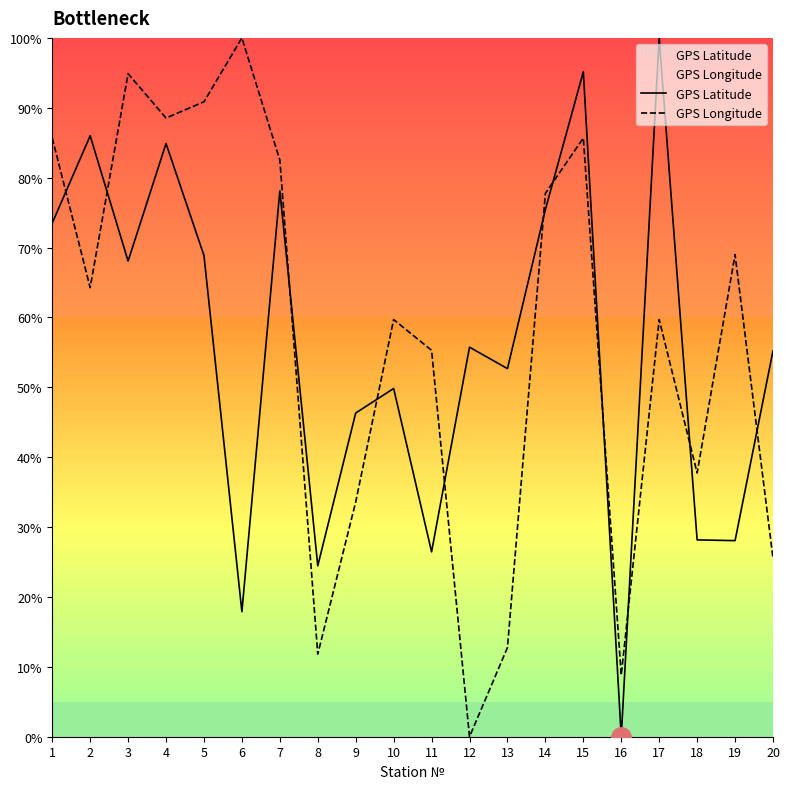

What is the difference between the highest and lowest values at 15?

9.5